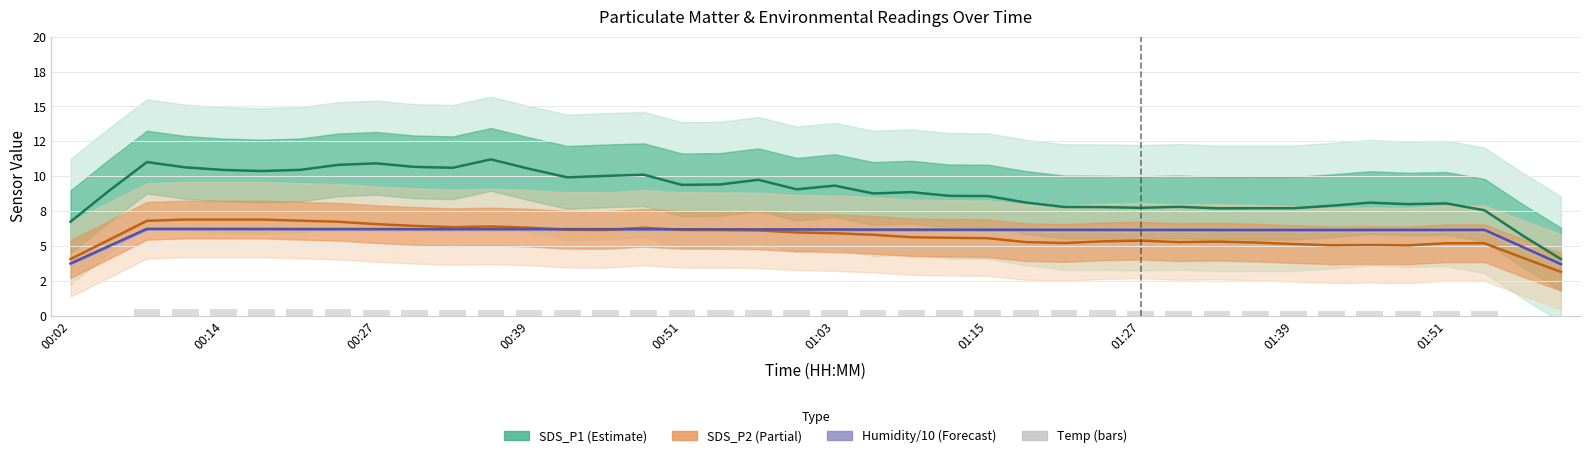

List the series in order of their peak value, lowest first.

Temp (bars), Humidity/10 (Forecast), SDS_P2 (Partial), SDS_P1 (Estimate)